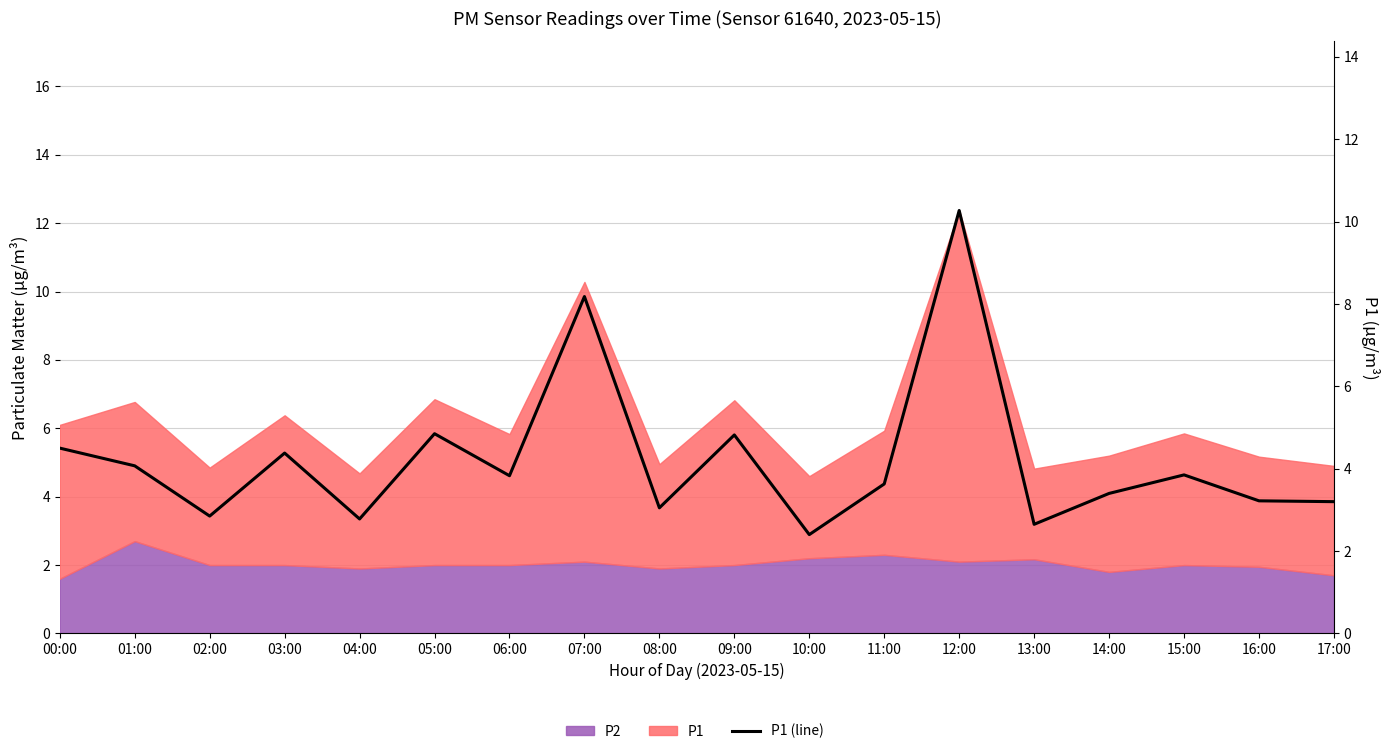

What is the value of the 7th point from the left?

3.8